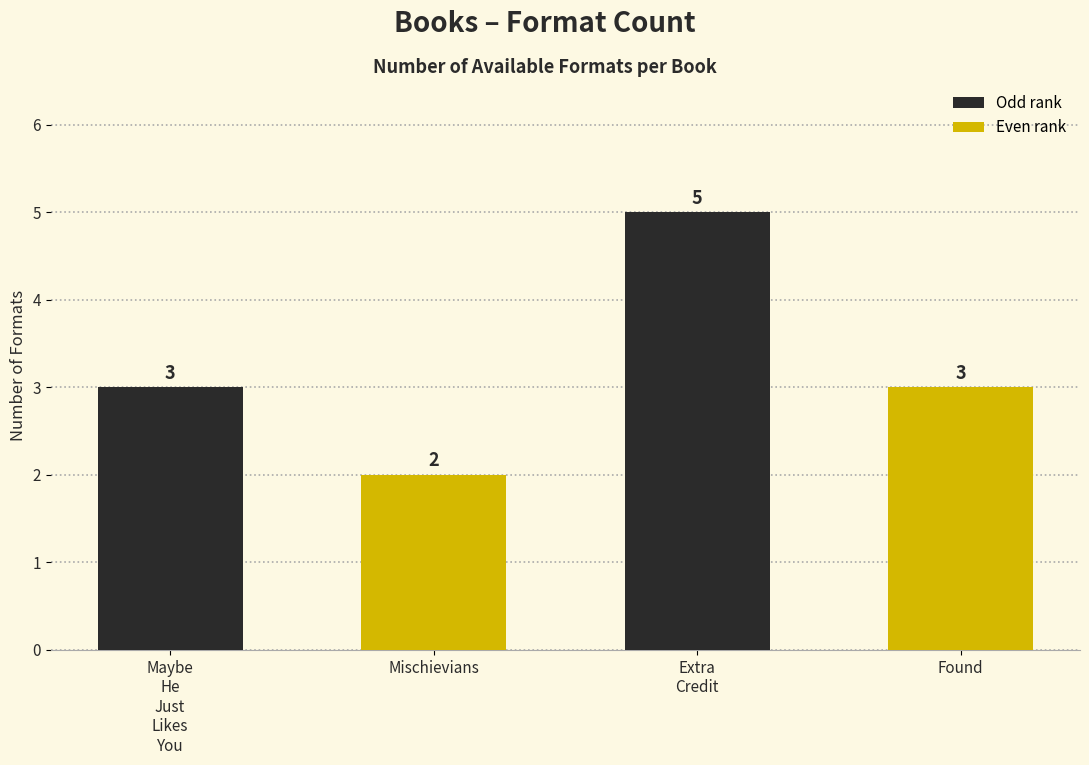

Reading right to left, list all the values displayed in this chart.

3	5	2	3